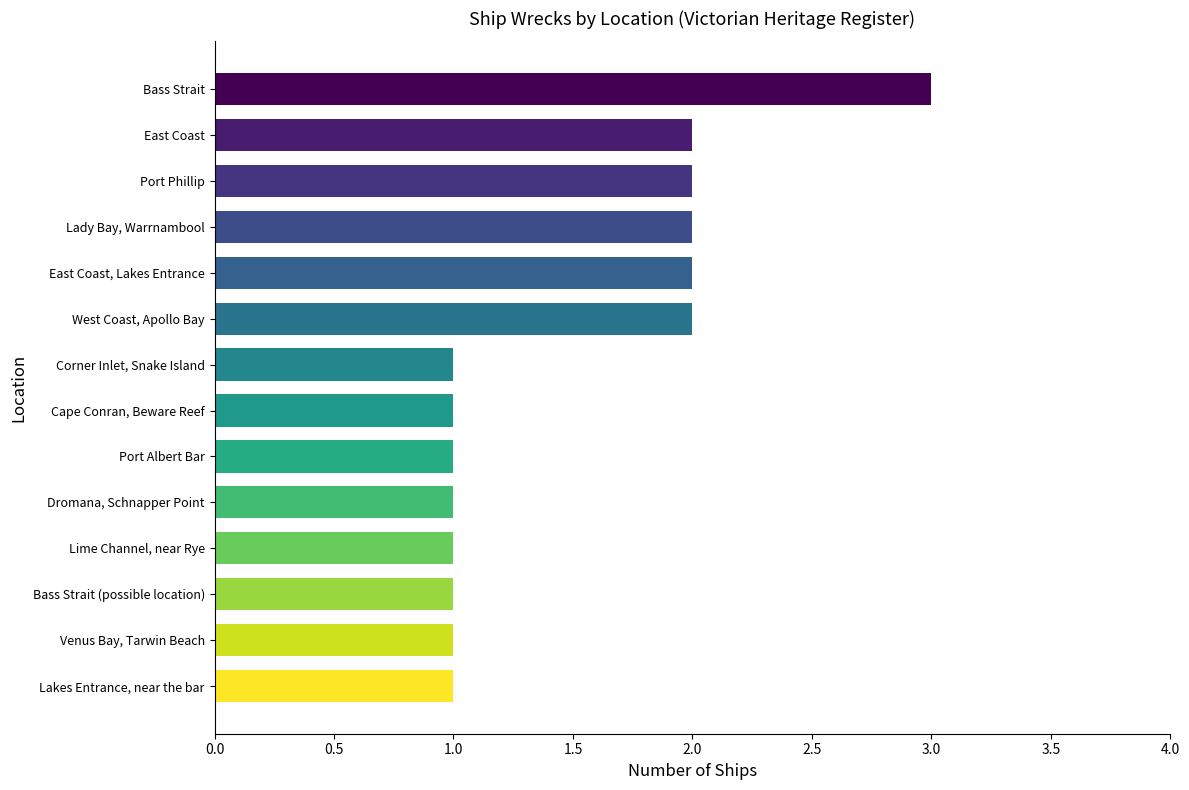

Does the chart contain any negative values?

No